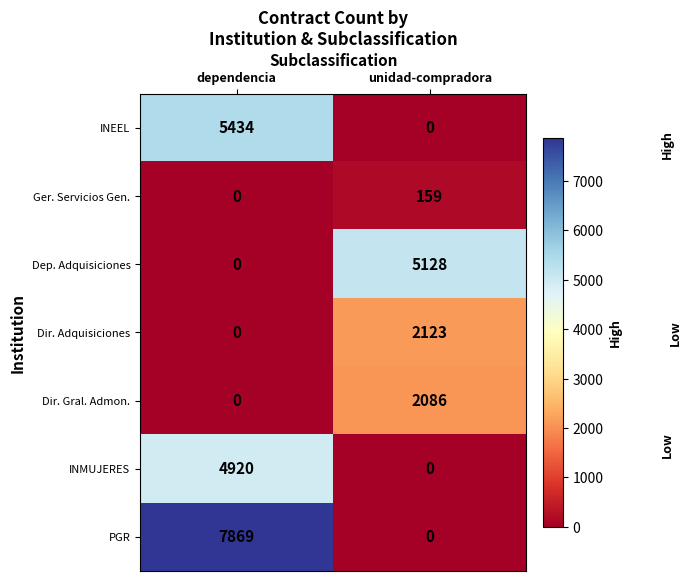

What is the sum of all Dir. Gral. Admon. values?

2086